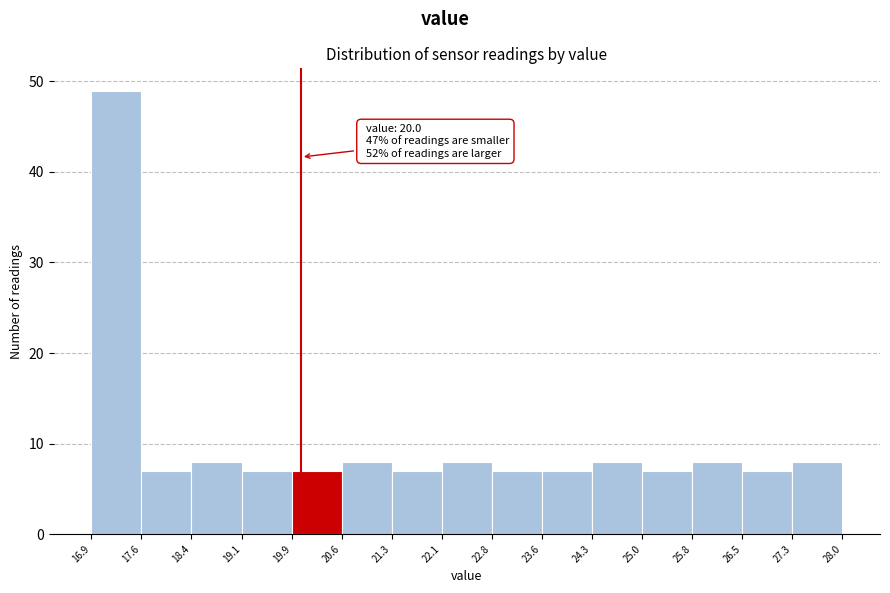

Which range on the x-axis has the tallest bar?

16.9 to 17.6